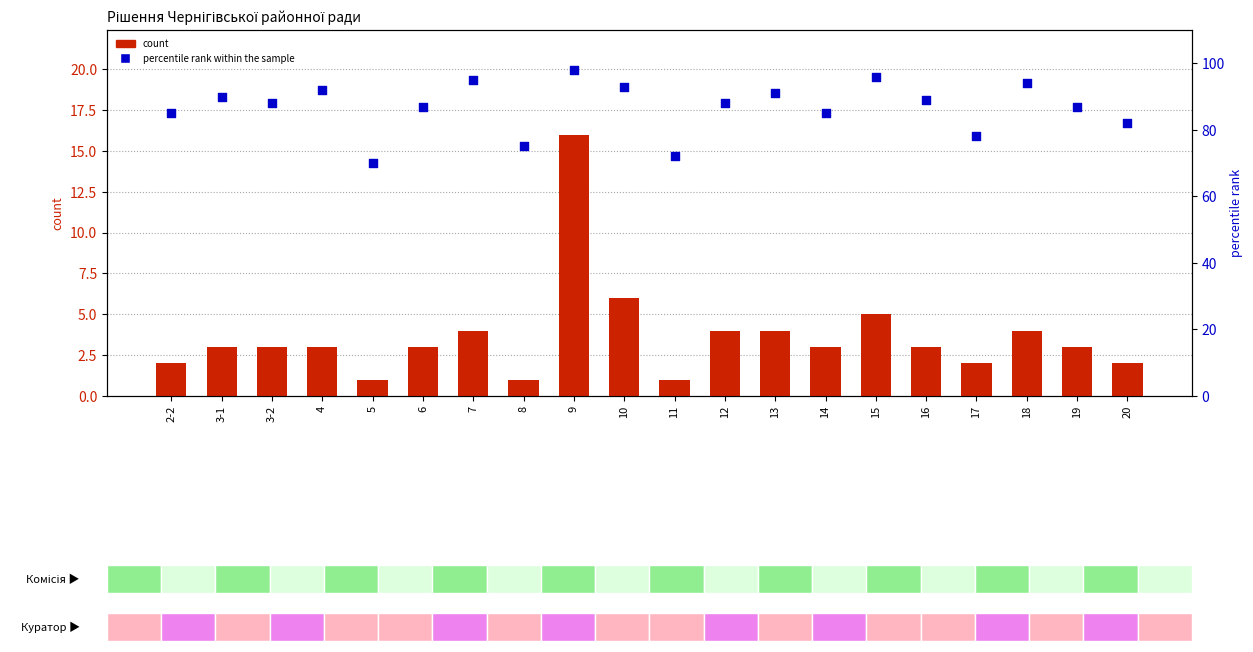

Is the value of percentile rank within the sample at 18 greater than the value of count at 14?

Yes